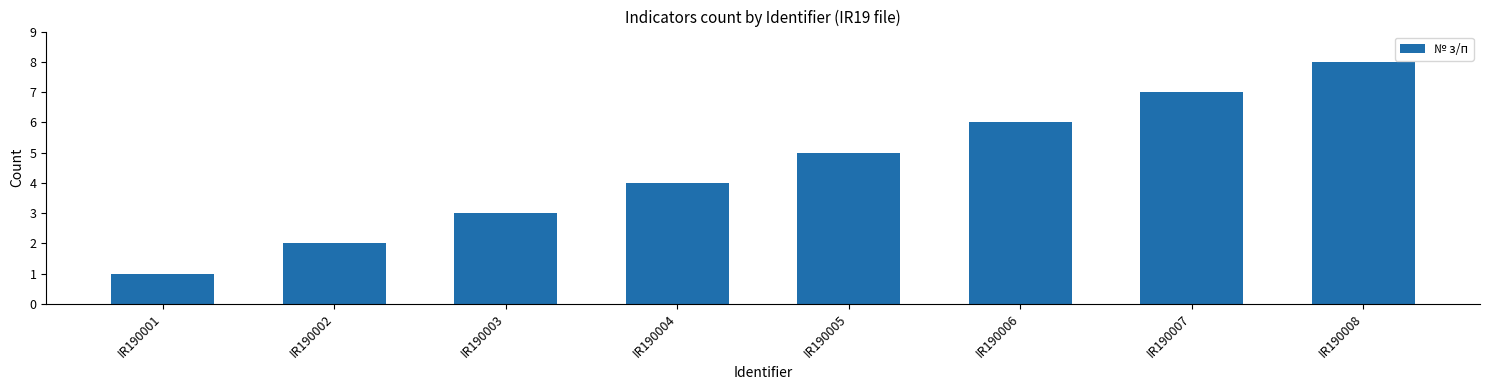

Reading right to left, extract all data points from this chart.

8	7	6	5	4	3	2	1